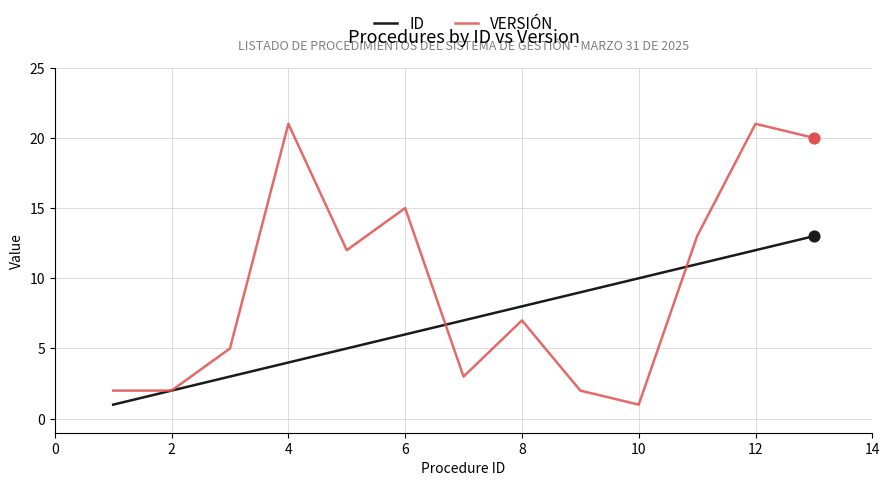

Which series has the largest total across all categories?

VERSIÓN